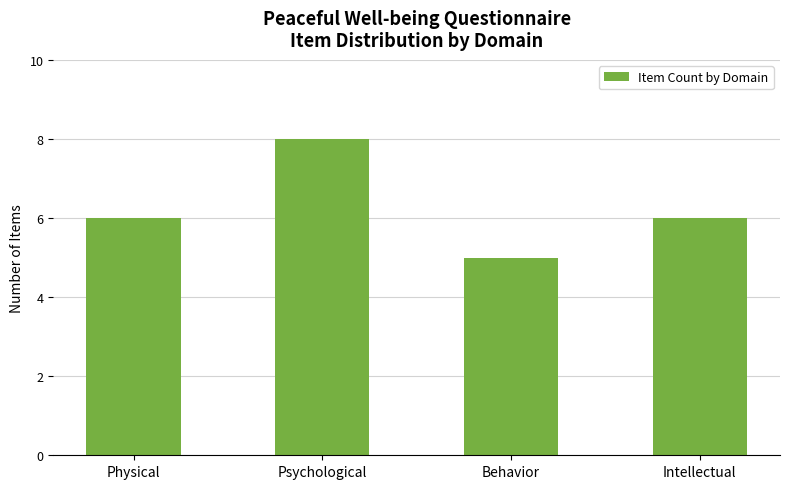

Which category has the lowest value across all series?

Behavior